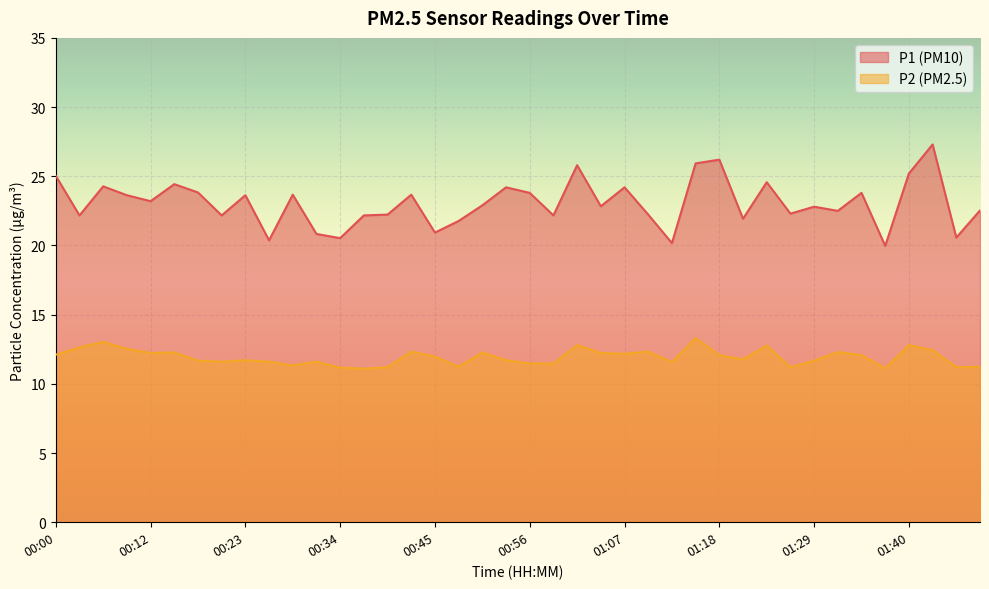

True or false: P2 has more than 2 interior local peaks.

True